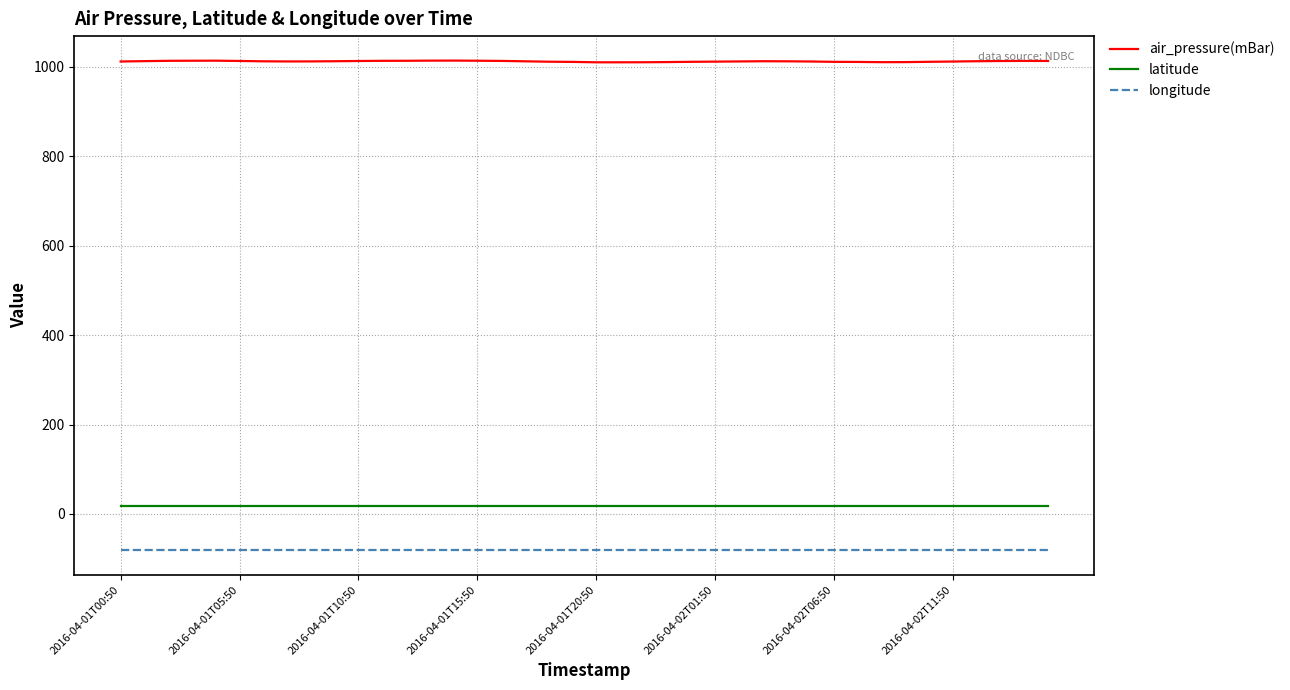

List the series in order of their peak value, lowest first.

longitude, latitude, air_pressure(mBar)